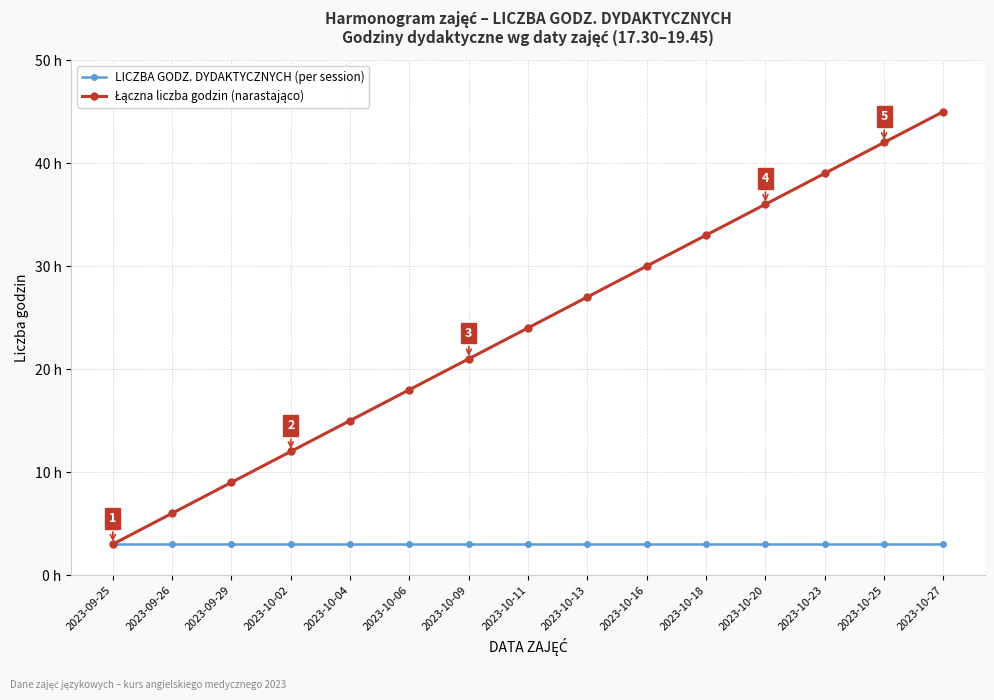

At which label does LICZBA GODZ. DYDAKTYCZNYCH (per session) reach its peak?

2023-09-25